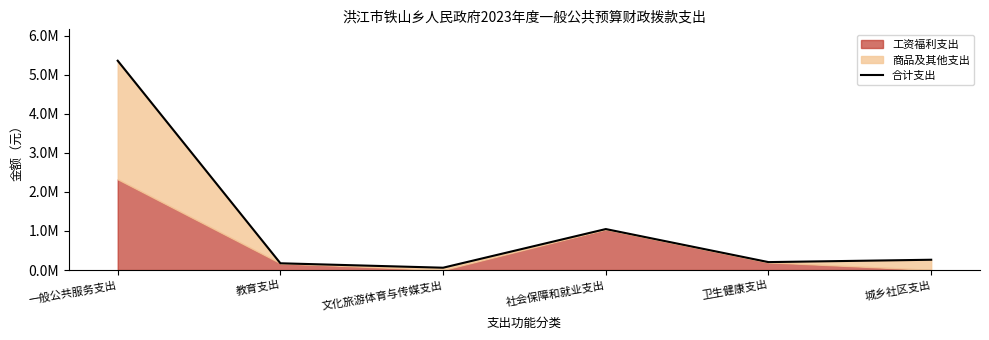

At which category does the data reach its first local peak?

社会保障和就业支出